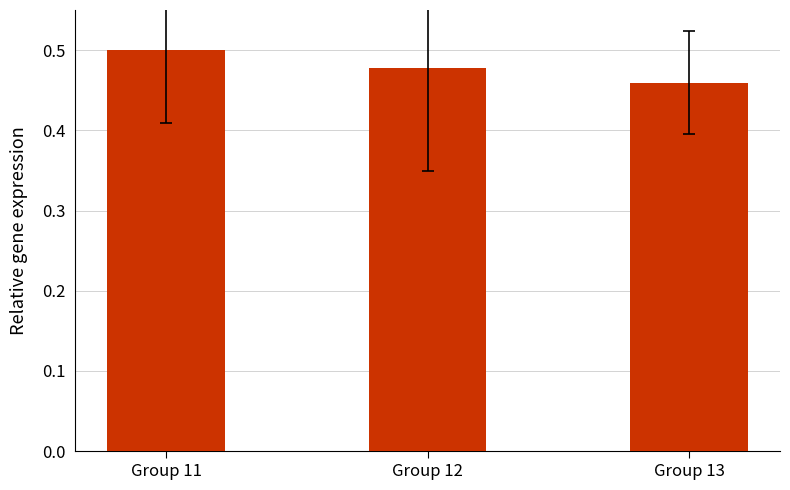

How many series are shown in this chart?

1